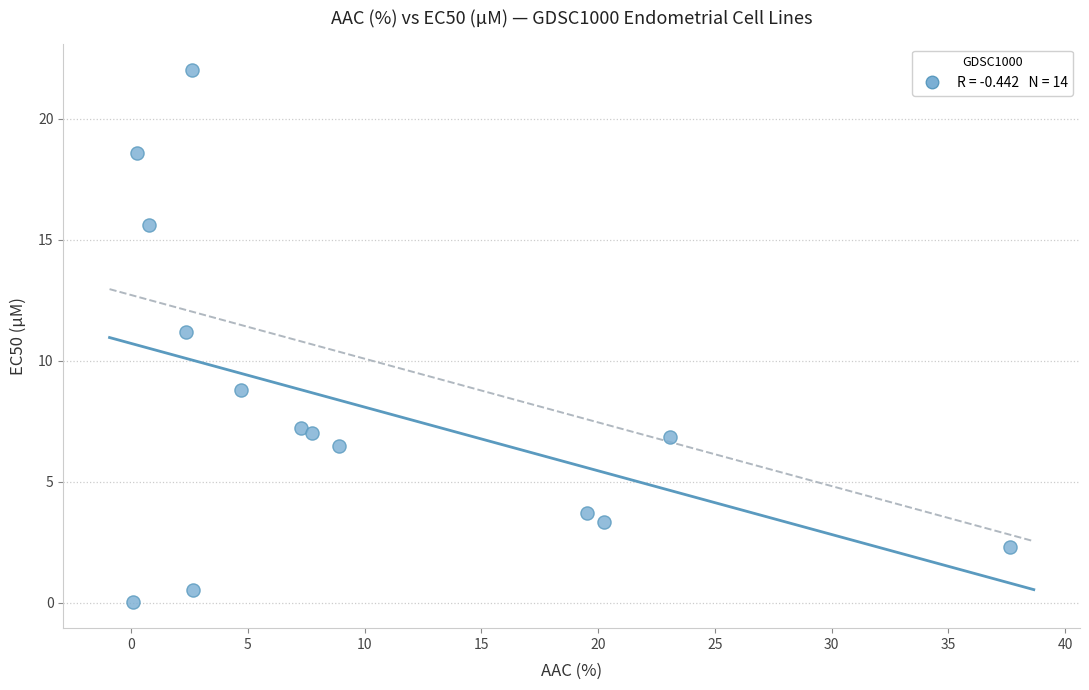

What is the range of Y values (max minus min)?

22.0